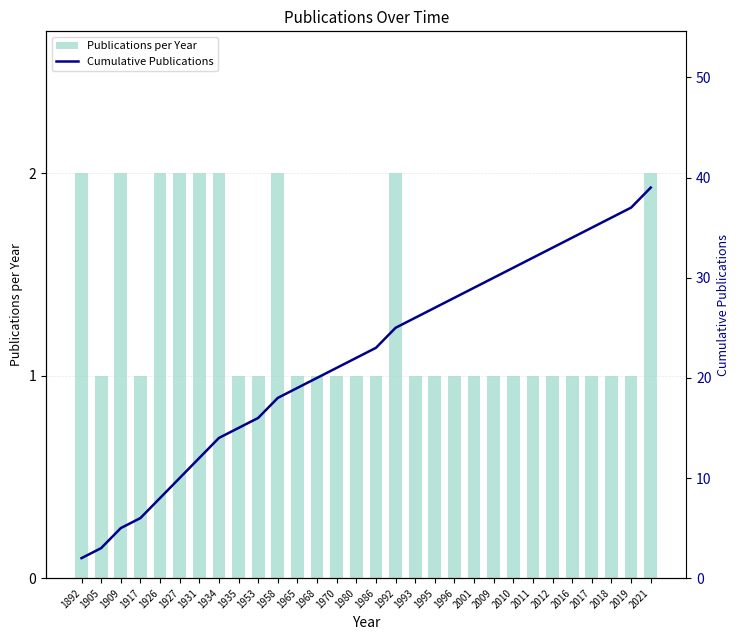

List the series in order of their peak value, lowest first.

Publications per Year, Cumulative Publications